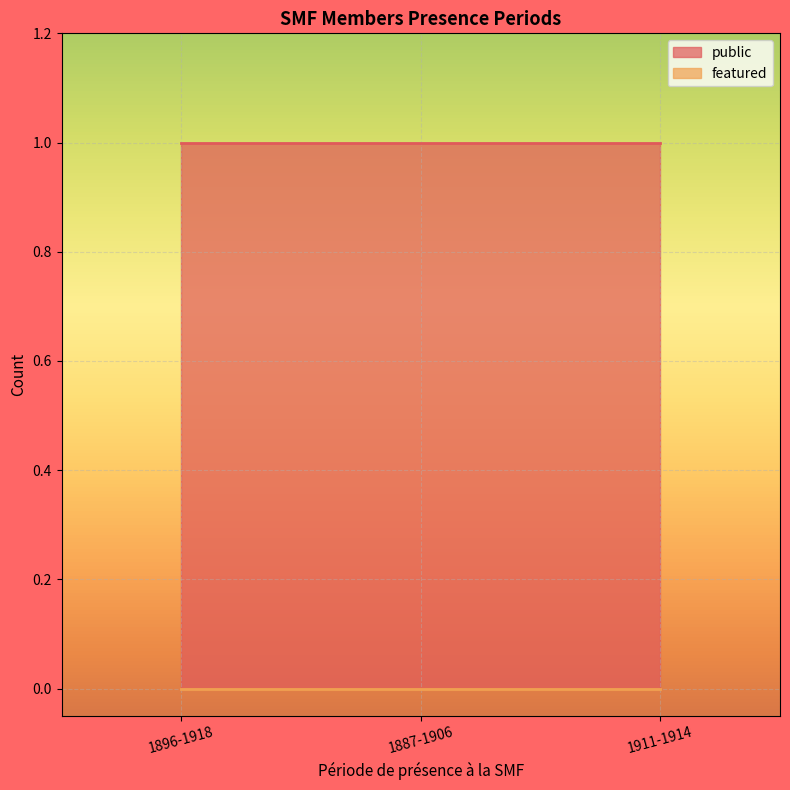

What value does the public series have at 1911-1914?

1